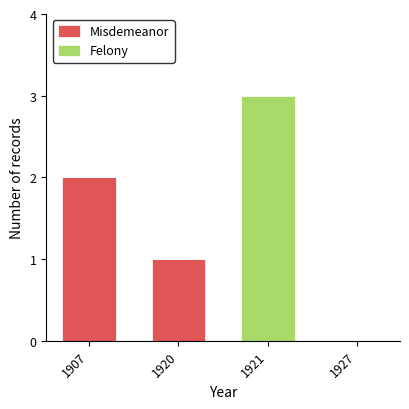

What is the total value across all series at 1907?

2